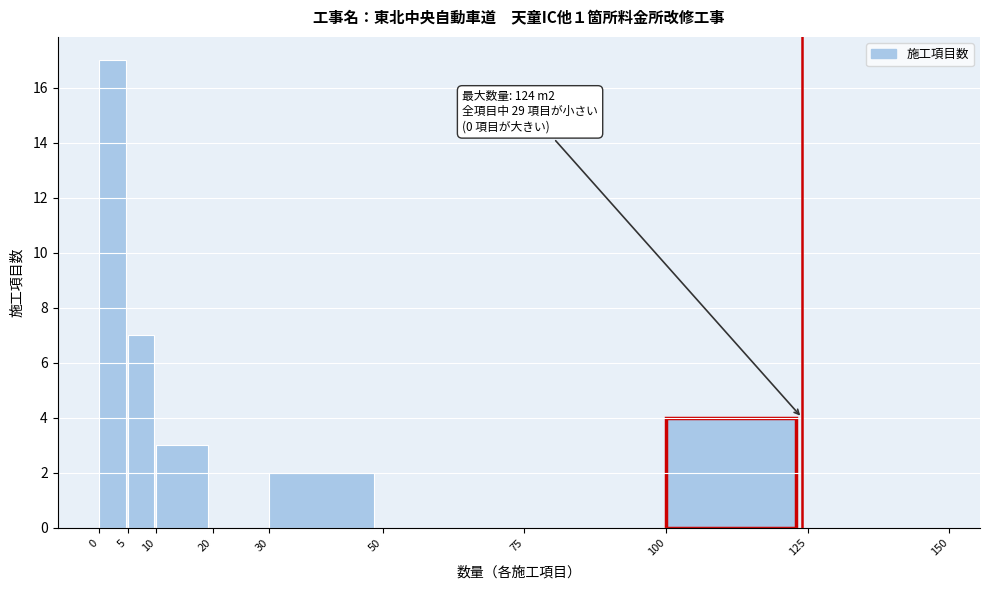

Which range on the x-axis has the tallest bar?

0 to 5